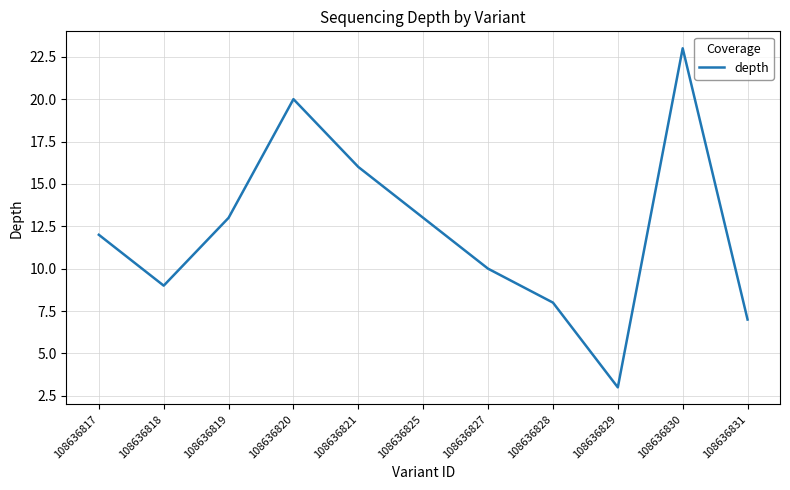

Which label corresponds to the largest value in the chart?

108636830